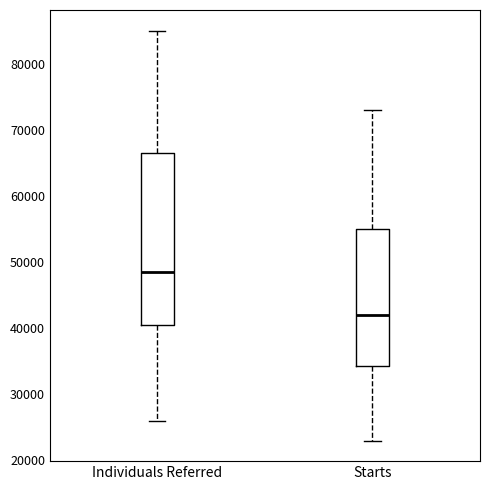

Reading left to right, read every box against the y-axis: the position of its median line, the range the box covers, and the ends of its whiskers. The values are not printed on the chart, so give them approximately, as read against the axis.

Individuals Referred: median 49000, box 41000 to 67000, whiskers 26000 to 85000
Starts: median 42000, box 34000 to 55000, whiskers 23000 to 73000